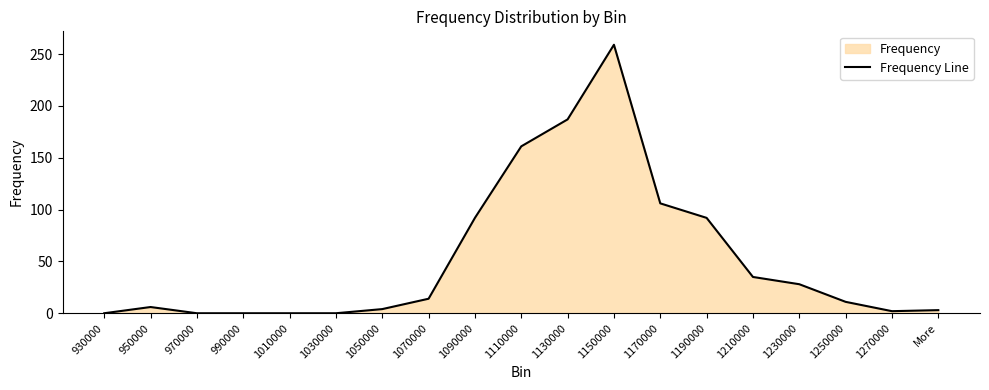

Rank the categories by value from lowest to highest.

930000, 970000, 990000, 1010000, 1030000, 1270000, More, 1050000, 950000, 1250000, 1070000, 1230000, 1210000, 1090000, 1190000, 1170000, 1110000, 1130000, 1150000